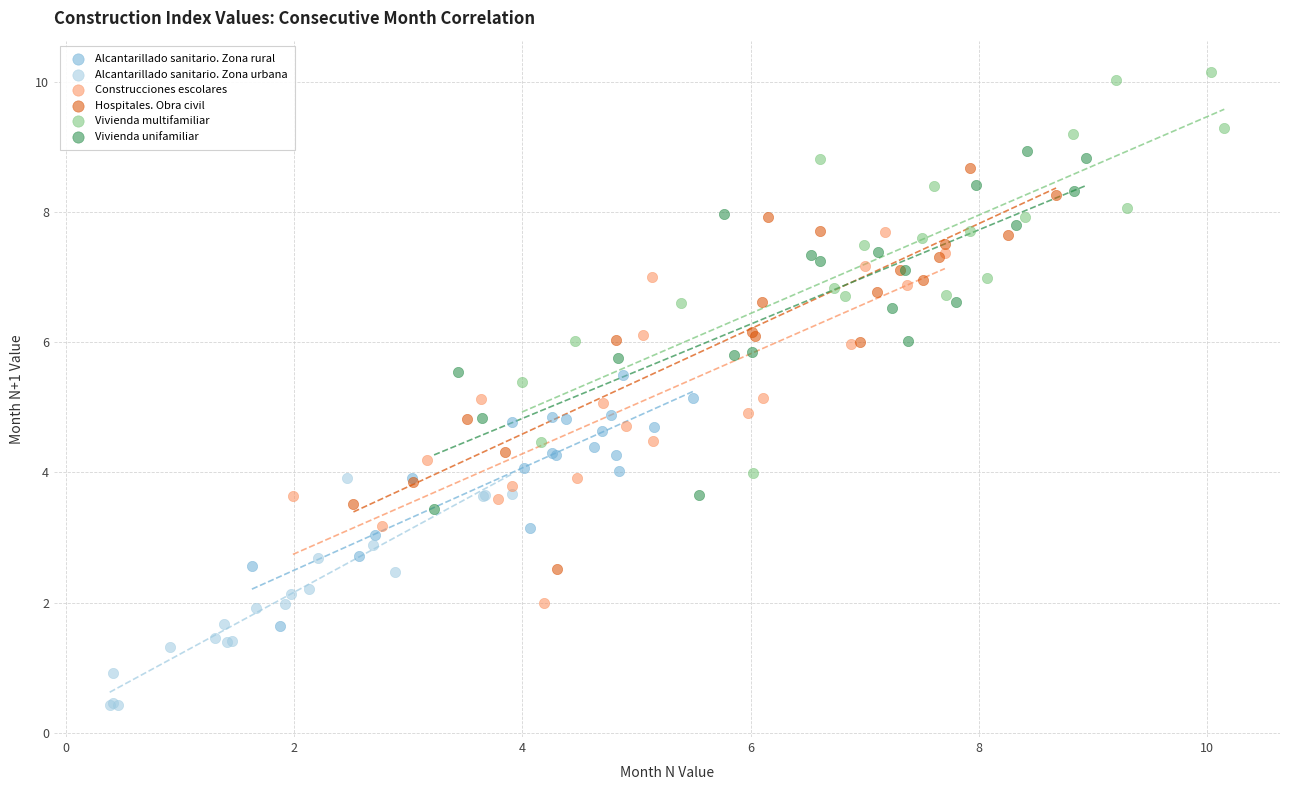

Which series reaches the maximum Y coordinate?

Vivienda multifamiliar